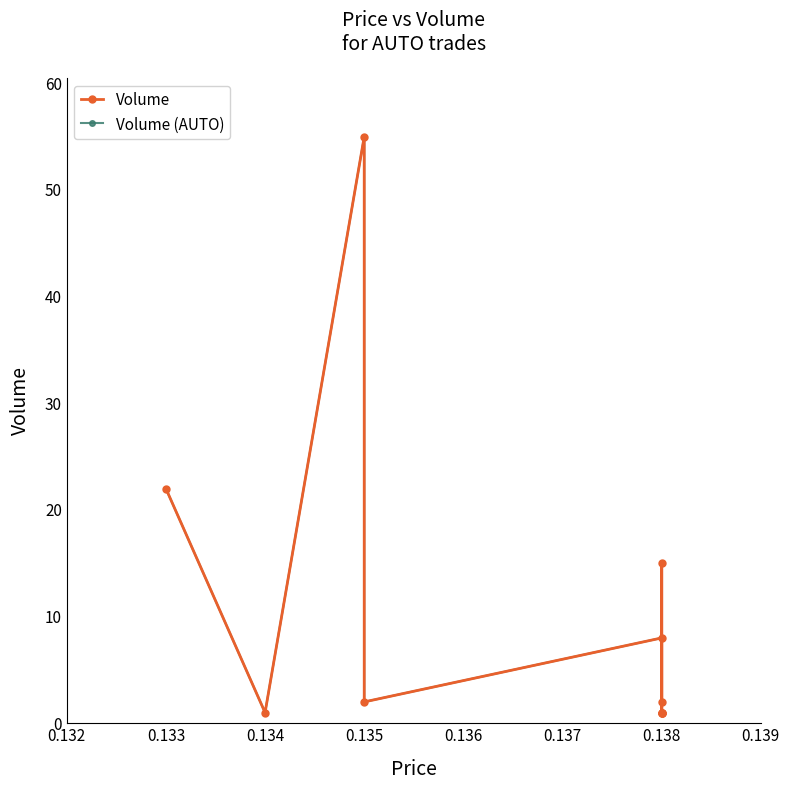

What position from the right is 0.133?

10